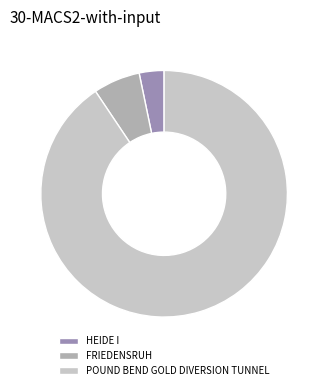

Which category has the smallest portion of the pie?

HEIDE I